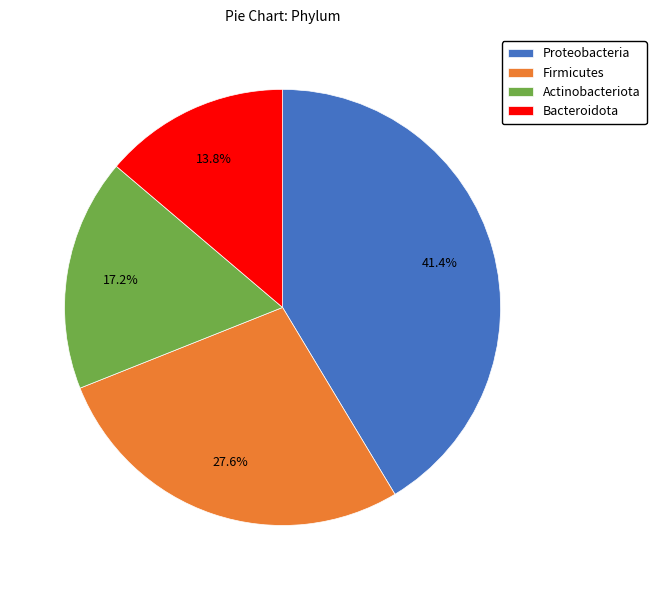

To the nearest percent, what percentage of the pie is Bacteroidota?

14%